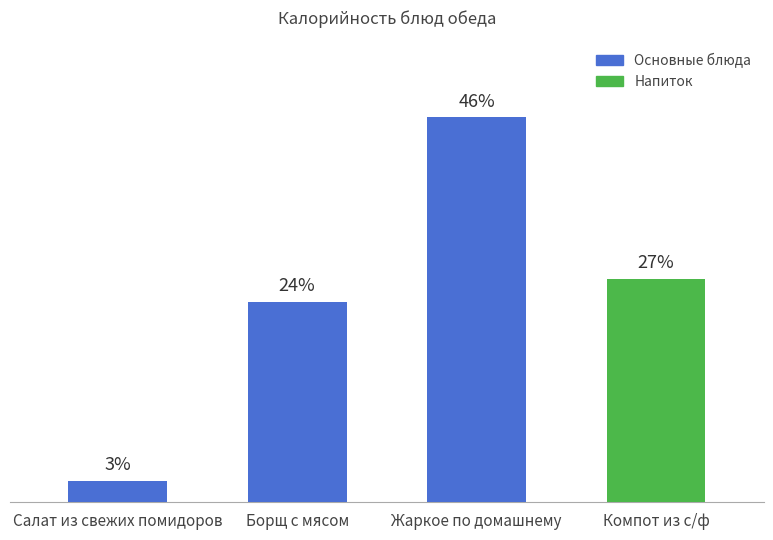

Is it true that the value at Жаркое по домашнему is 46.4?

True